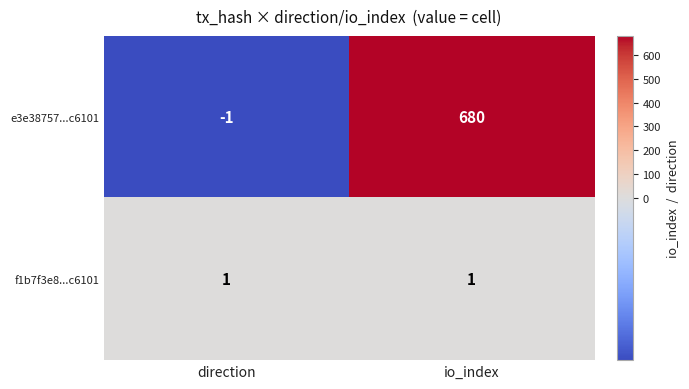

Which series has the largest range (max minus min)?

e3e38757...c6101